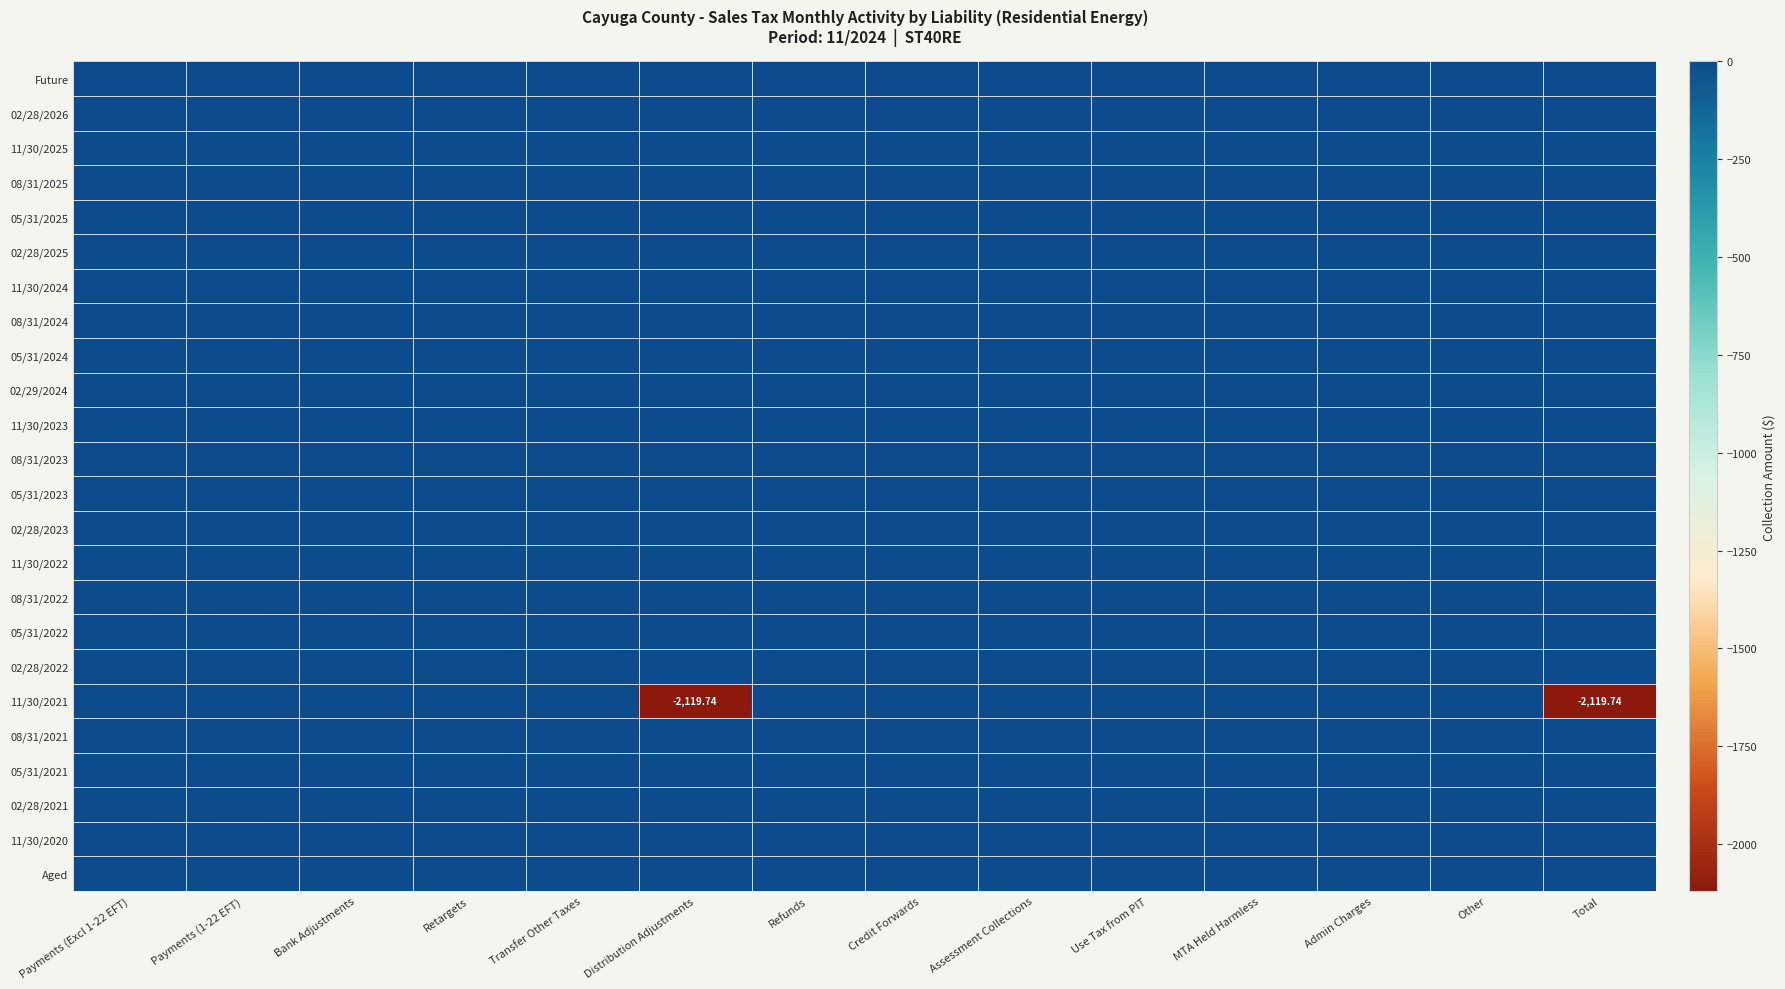

List the series in order of their peak value, lowest first.

Future, 02/28/2026, 11/30/2025, 08/31/2025, 05/31/2025, 02/28/2025, 11/30/2024, 08/31/2024, 05/31/2024, 02/29/2024, 11/30/2023, 08/31/2023, 05/31/2023, 02/28/2023, 11/30/2022, 08/31/2022, 05/31/2022, 02/28/2022, 11/30/2021, 08/31/2021, 05/31/2021, 02/28/2021, 11/30/2020, Aged